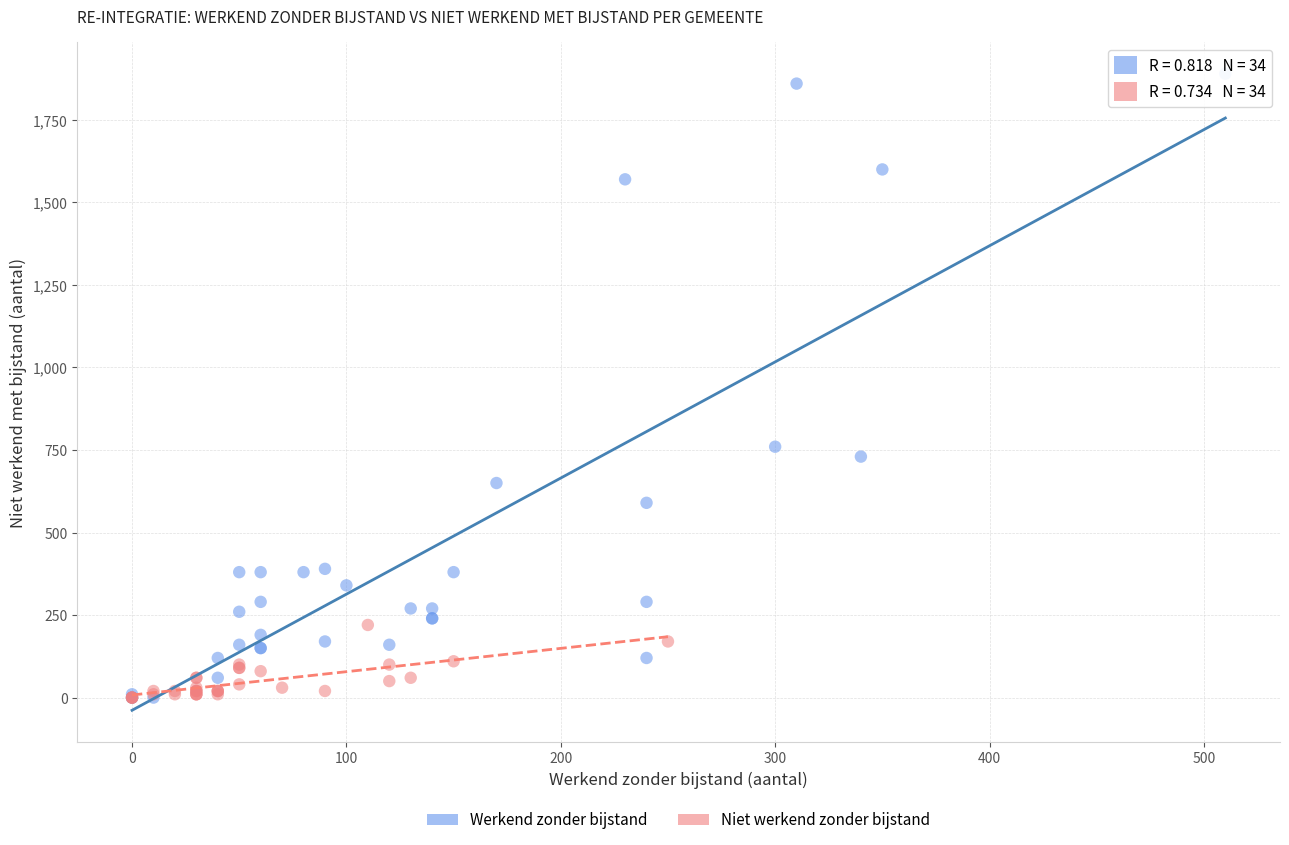

Which series has the largest Y range (max minus min)?

Werkend zonder bijstand